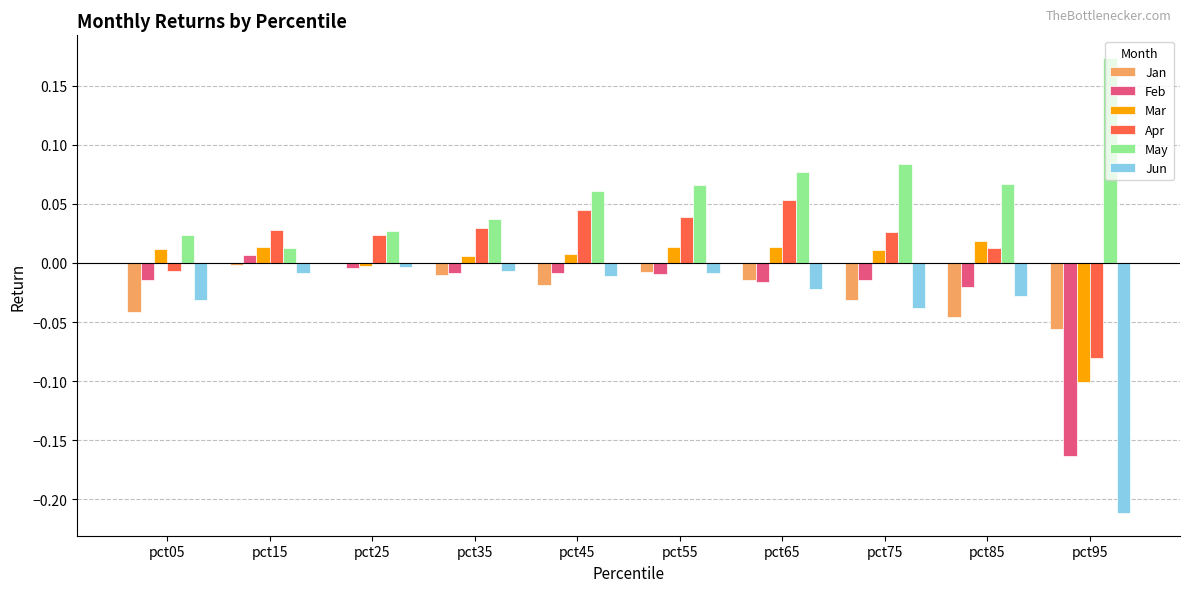

Which series has the largest total across all categories?

May